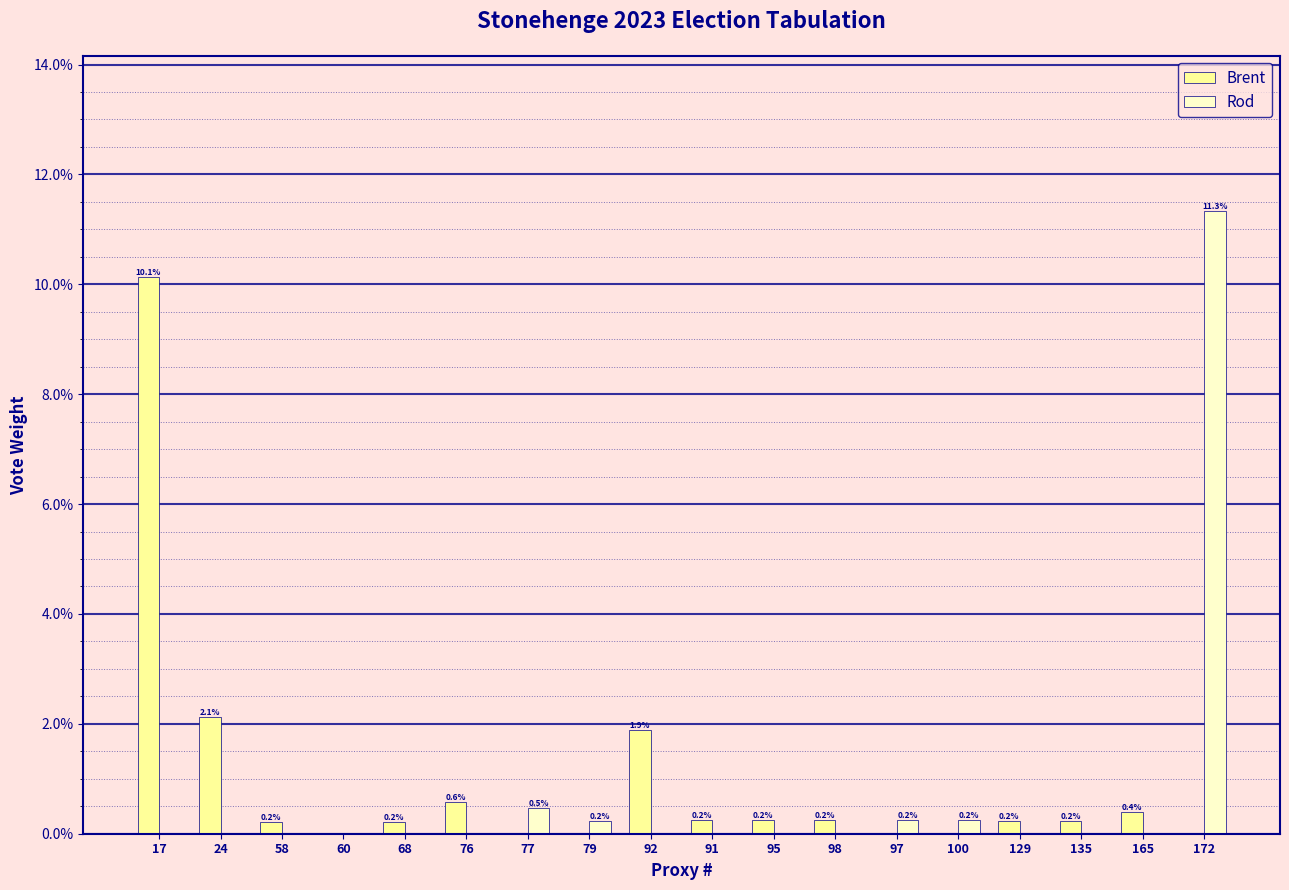

Rank the series by their maximum value, from lowest to highest.

Brent, Rod